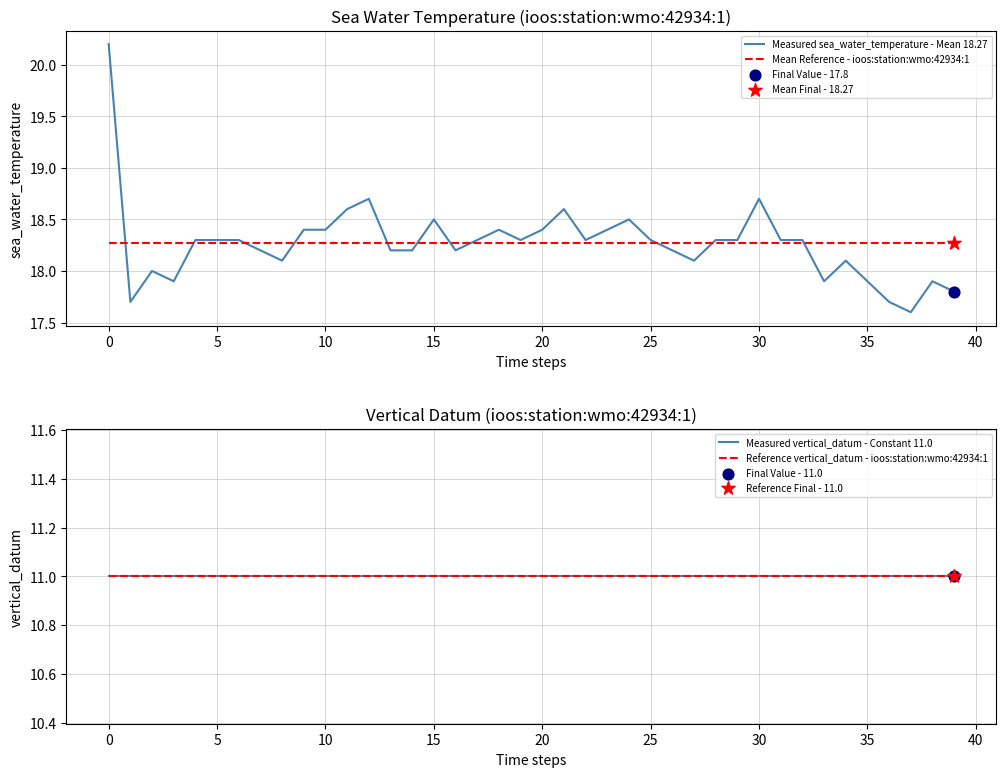

Which series reaches the maximum Y coordinate?

Measured sea_water_temperature - Mean 18.27